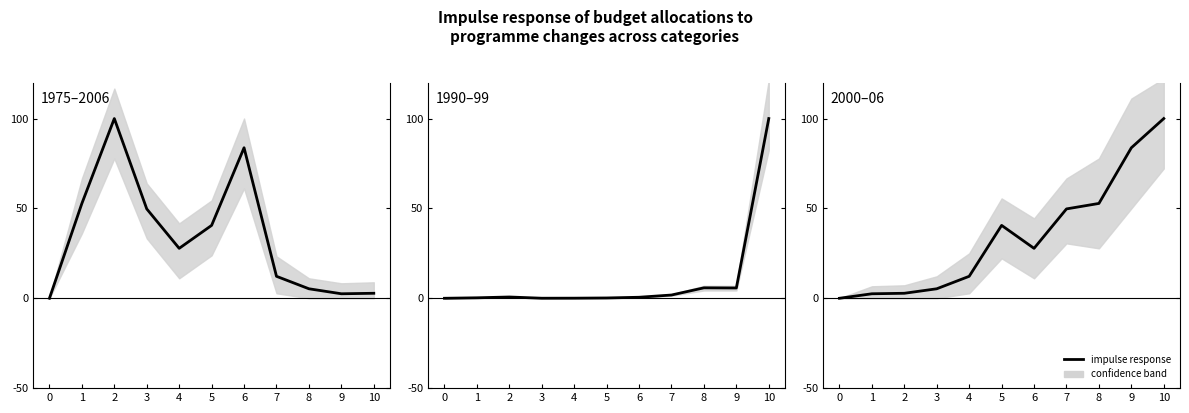

What is the greatest value displayed?

100.0